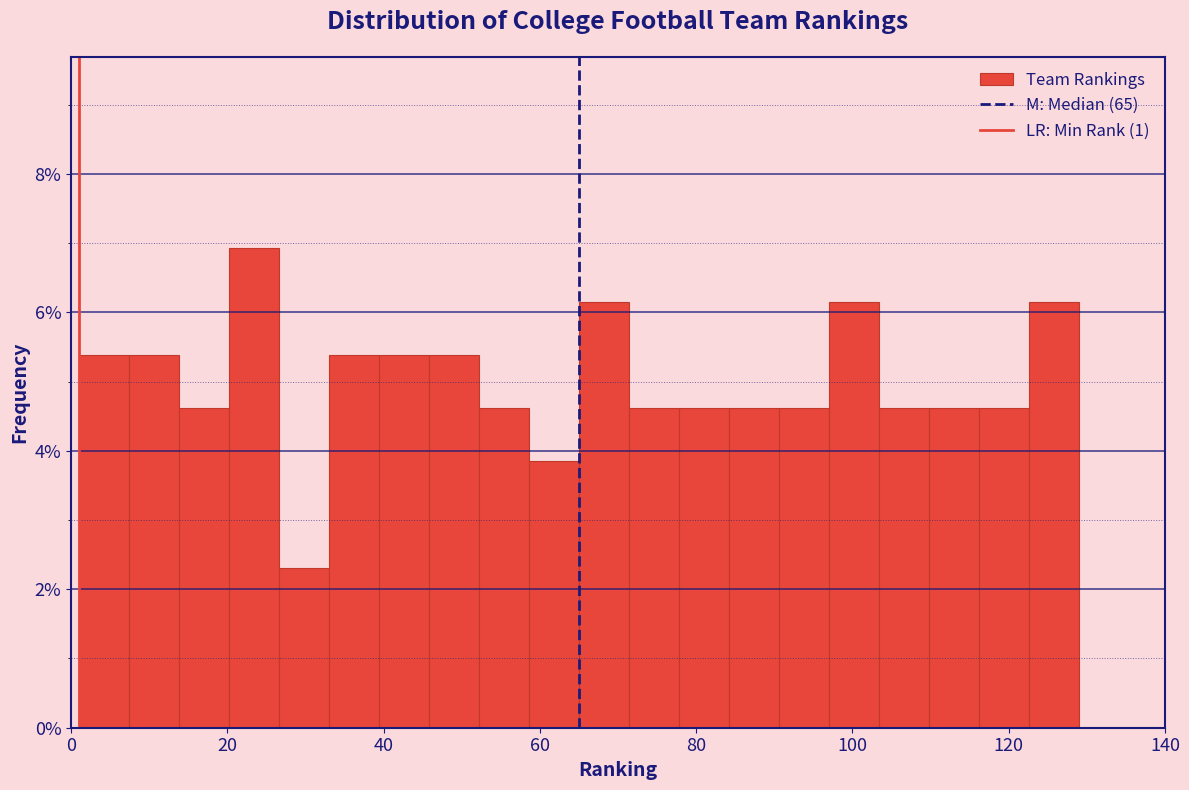

Read against the x-axis, roughly where is the centre of the tallest bar?

24